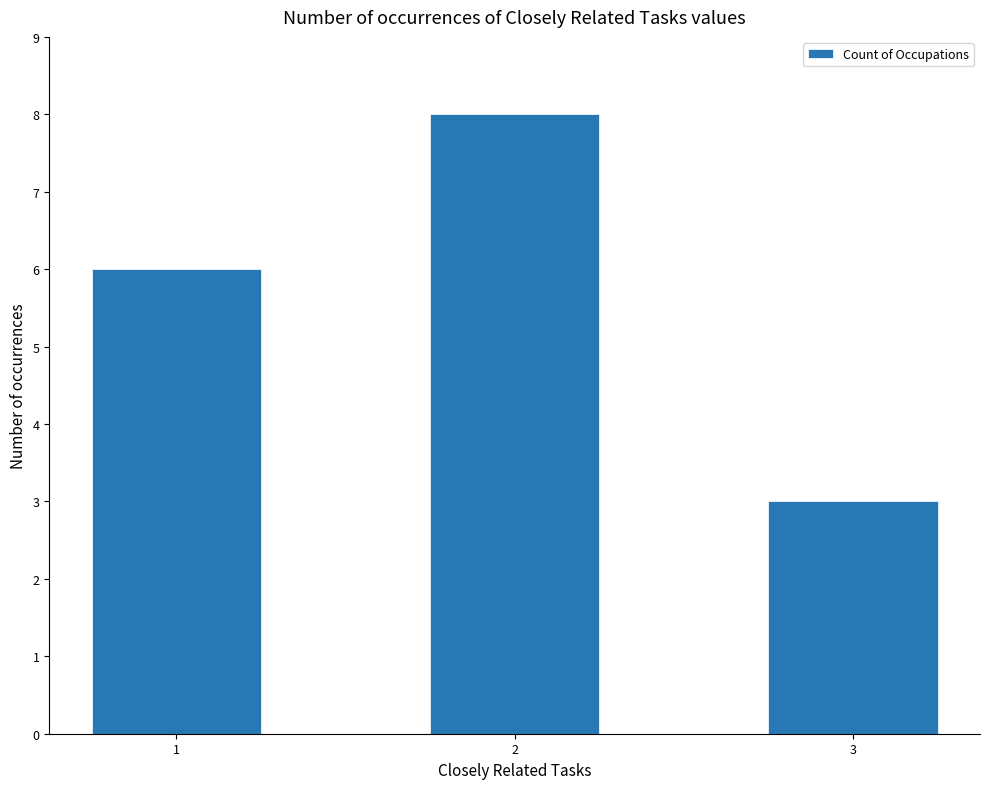

True or false: the data shows 12 at 2.

False